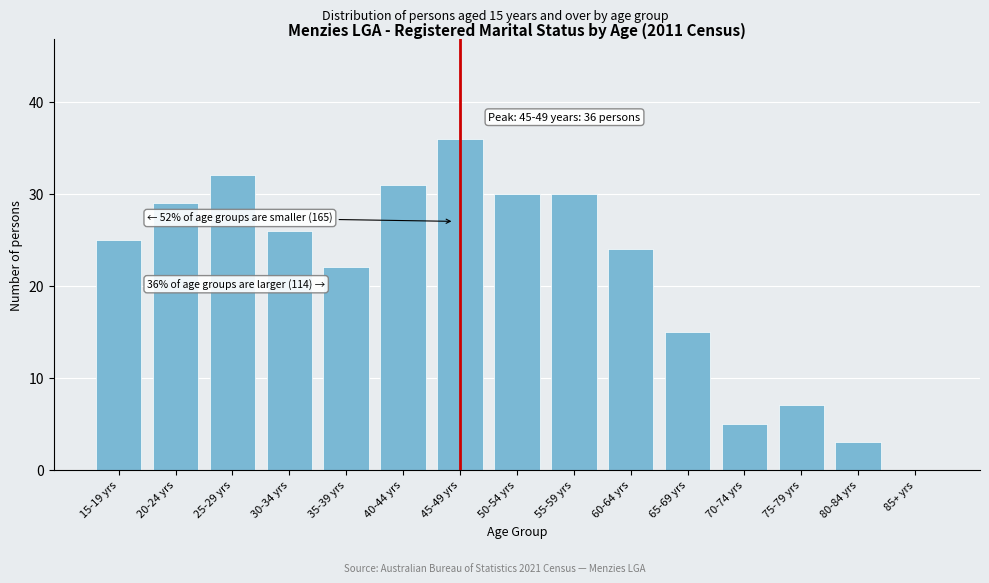

Reading right to left, extract all data points from this chart.

85+ yrs=0	80-84 yrs=3	75-79 yrs=7	70-74 yrs=5	65-69 yrs=15	60-64 yrs=24	55-59 yrs=30	50-54 yrs=30	45-49 yrs=36	40-44 yrs=31	35-39 yrs=22	30-34 yrs=26	25-29 yrs=32	20-24 yrs=29	15-19 yrs=25